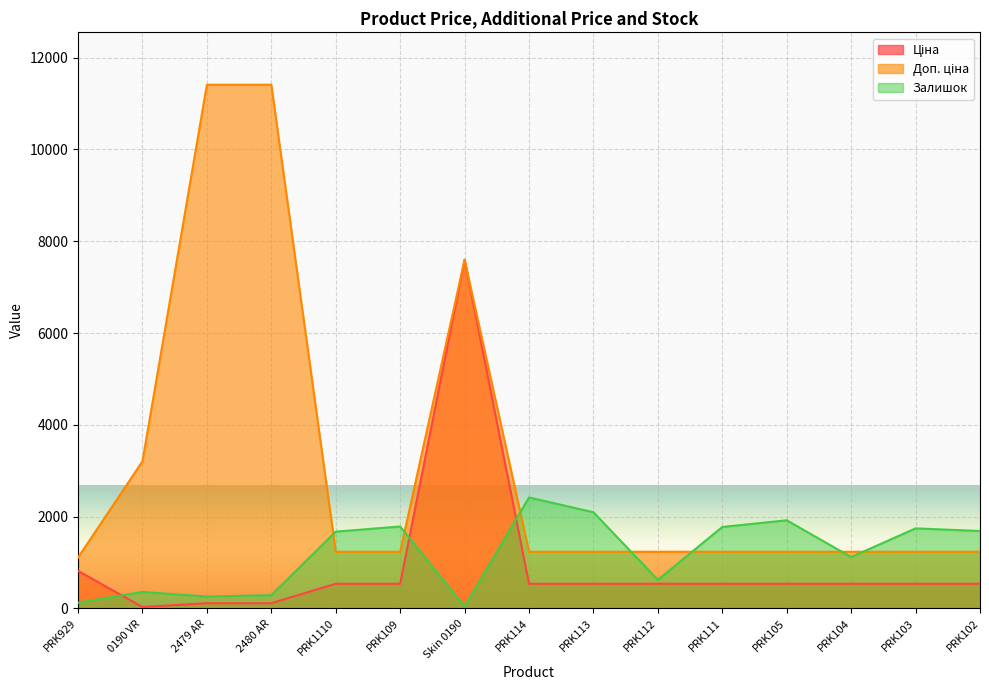

What is the value of the Доп. ціна point at the 5th from the left?

1235.4